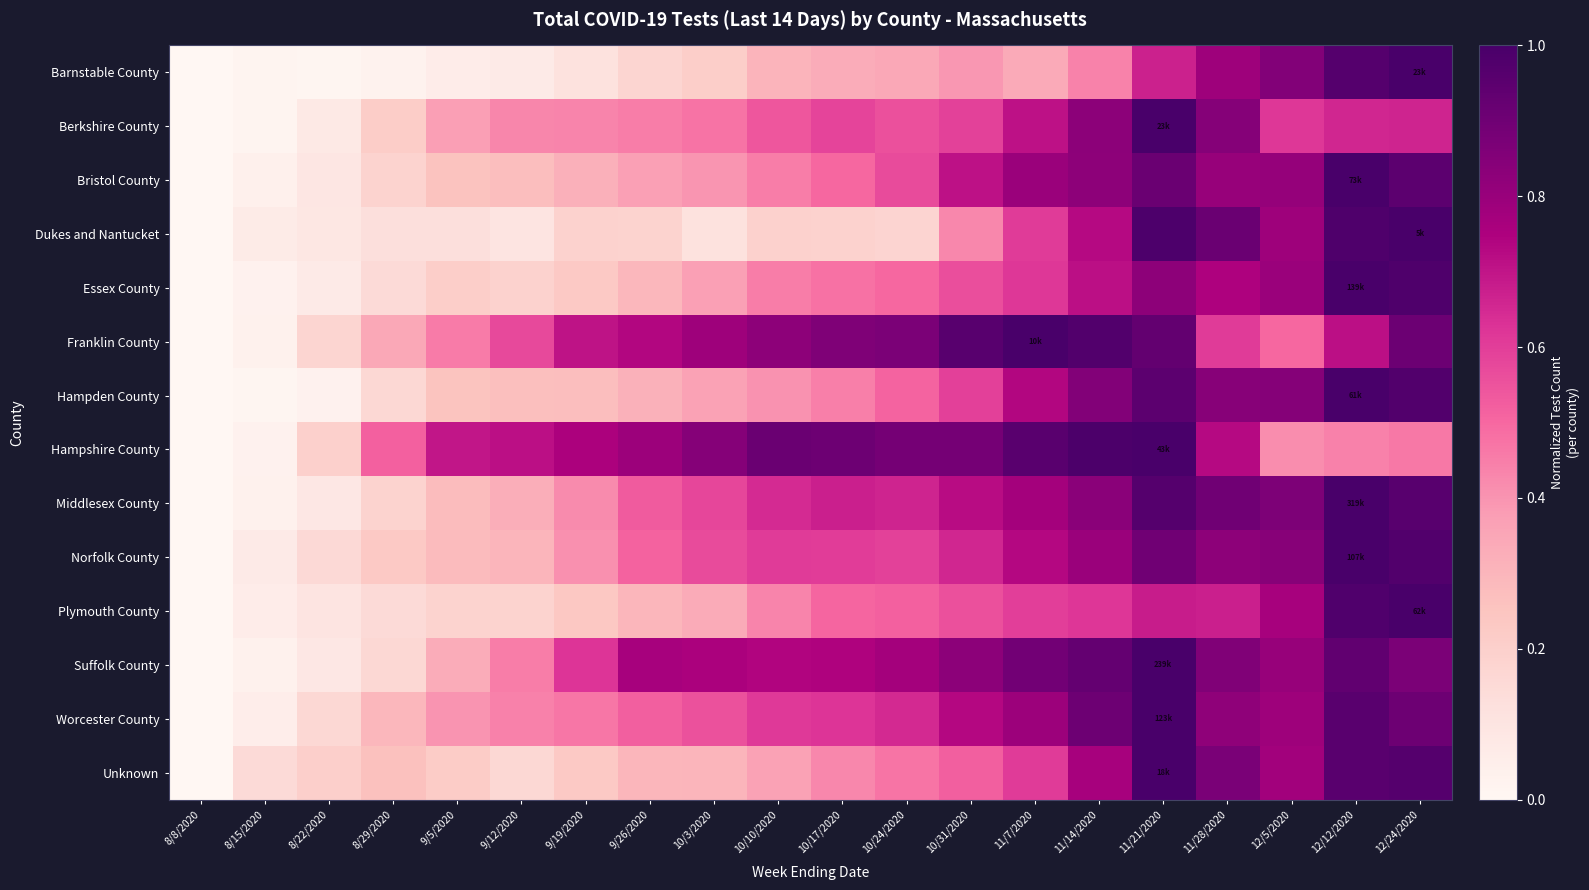

At how many categories does at least one series exceed 0?

19